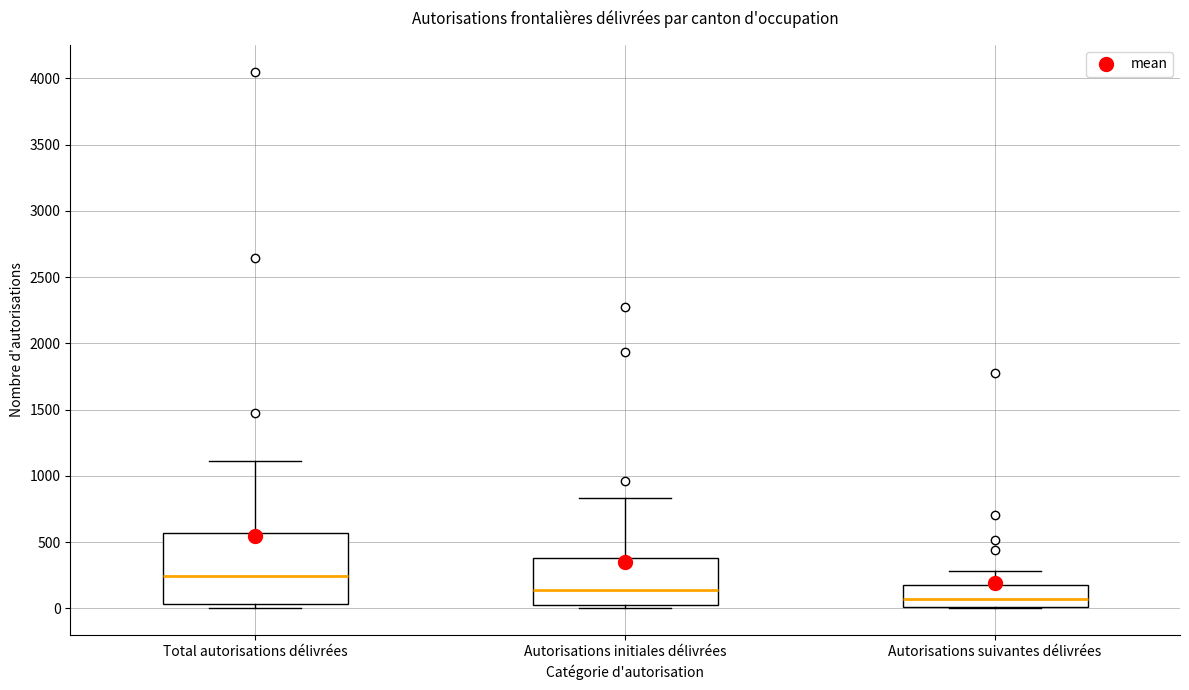

Comparing the boxes themselves (not the whiskers), which one is the tallest?

Total autorisations délivrées